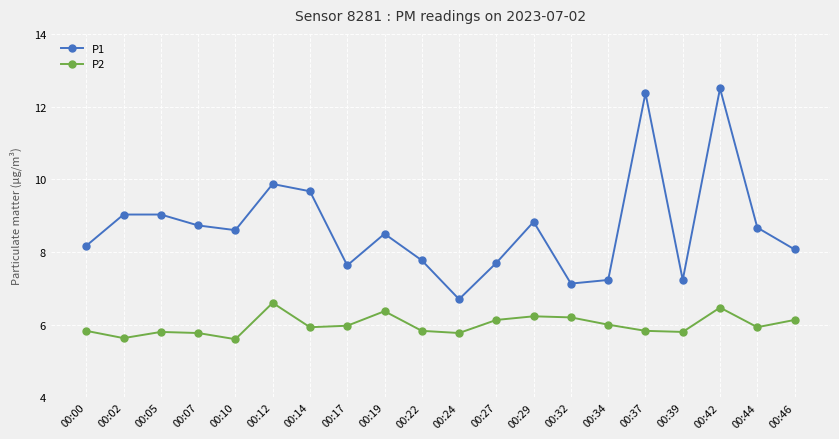

At which category is the sum across all series the highest?

00:42